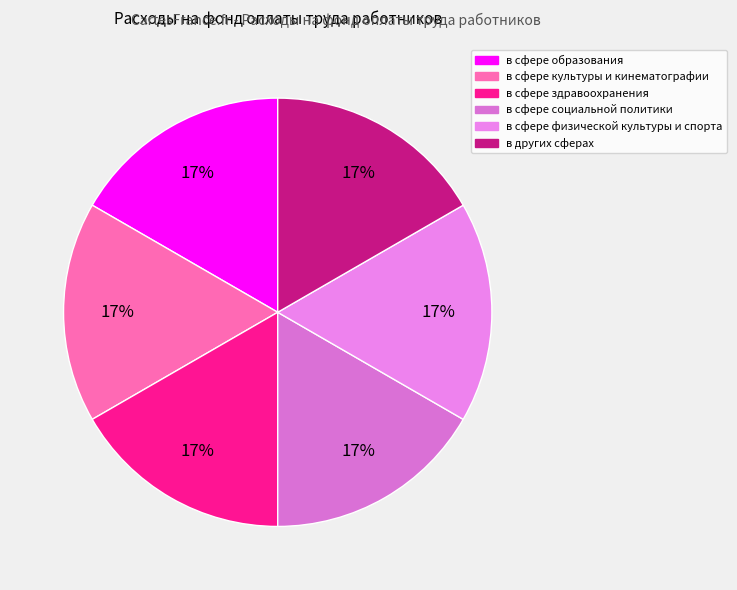

Approximately how many times larger is the value at в сфере культуры и кинематографии compared to в сфере здравоохранения?

1.0